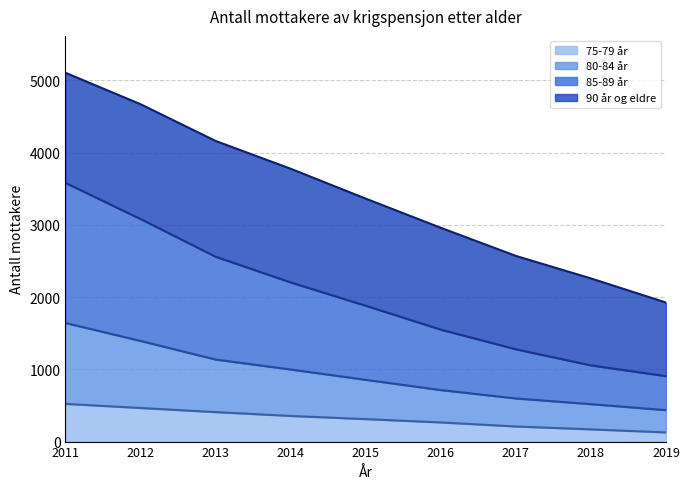

How many lines are shown in the chart?

4